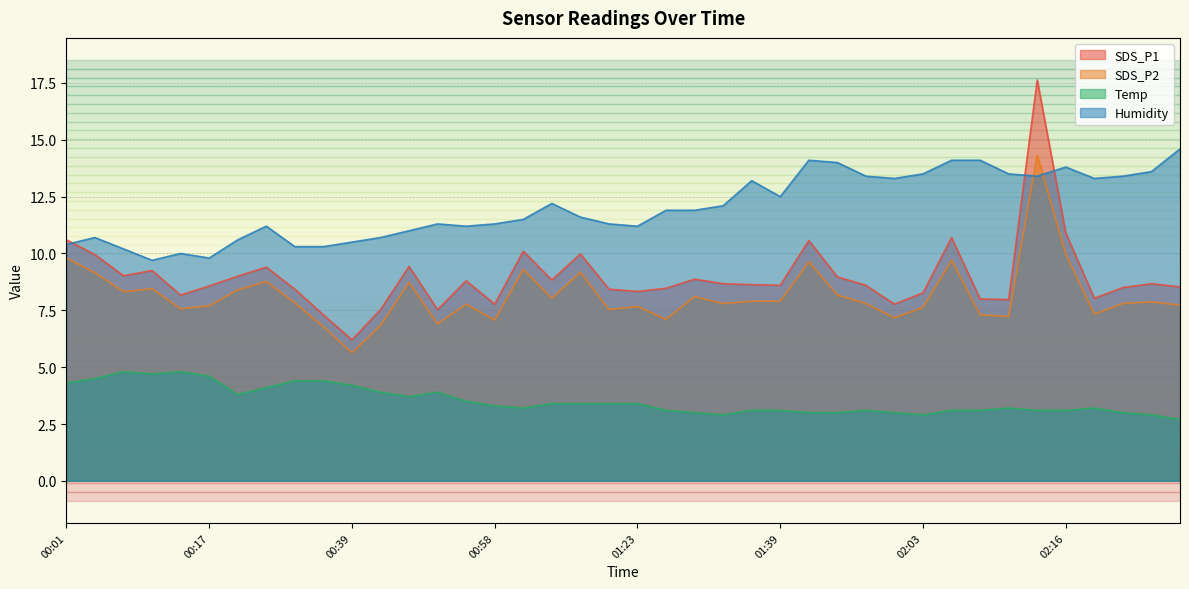

At how many categories does at least one series exceed 16?

1